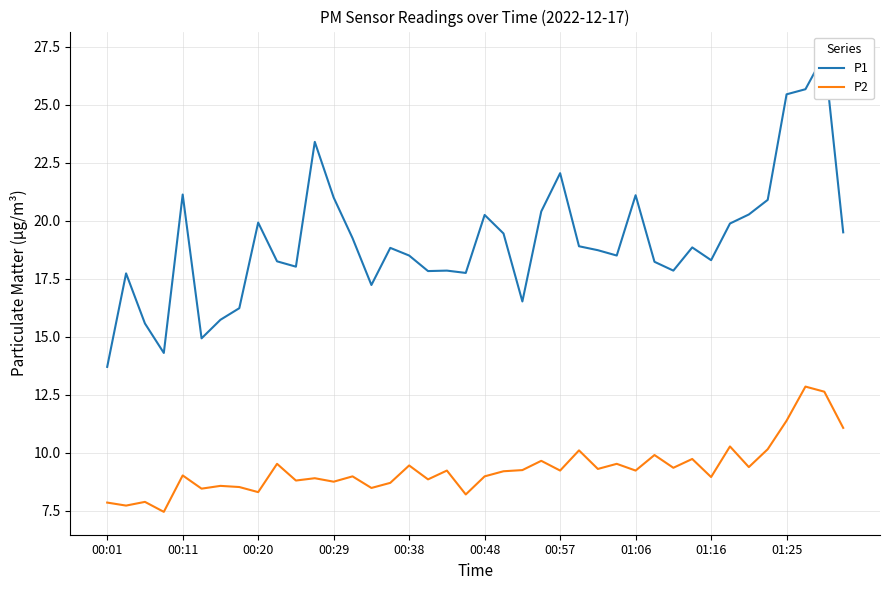

Does the chart display data point markers on the line(s)?

No